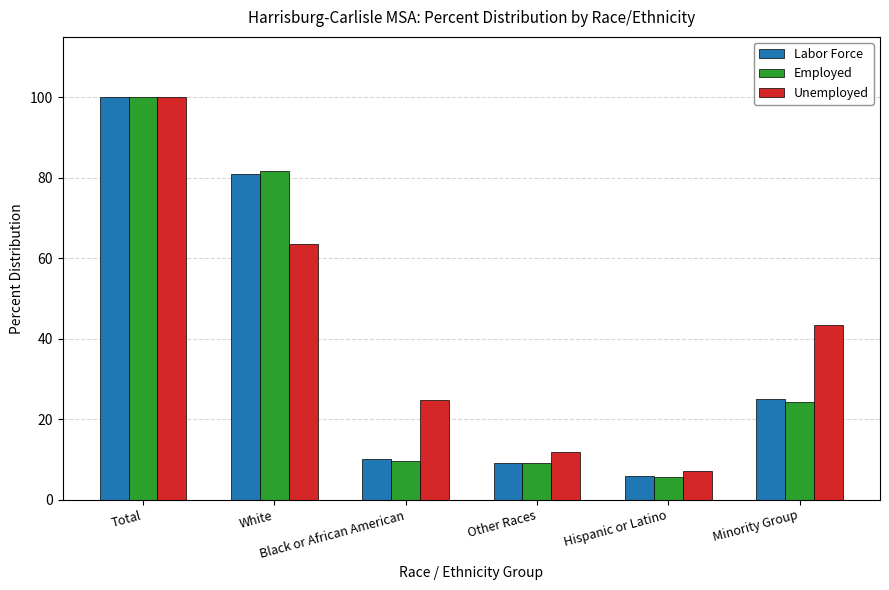

Read the Employed value at Black or African American.

9.5